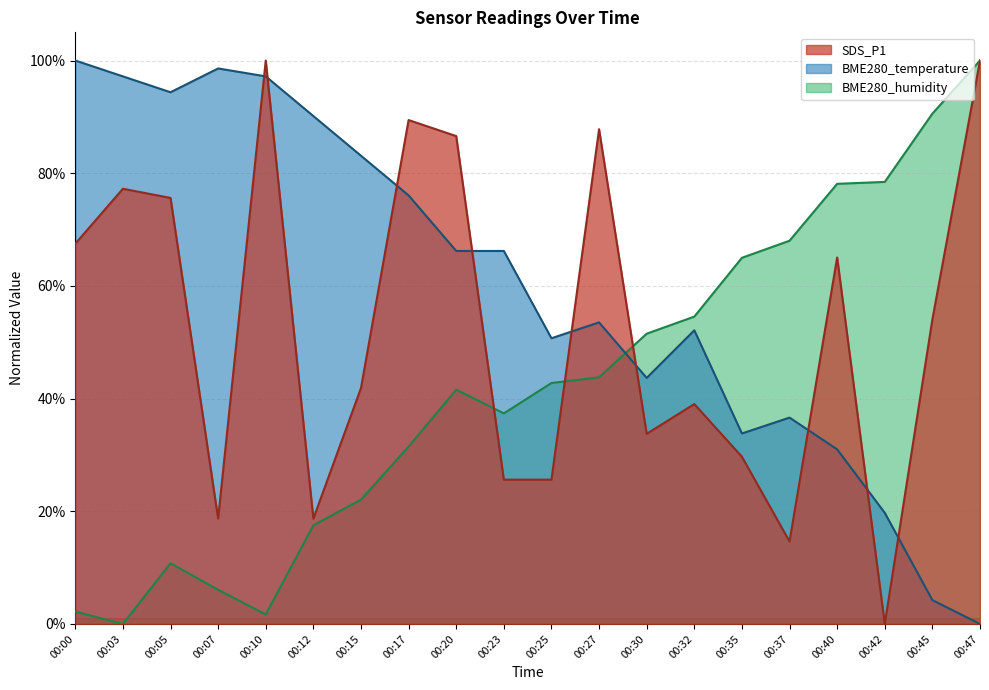

What is the highest value of the BME280_temperature series?

100.0